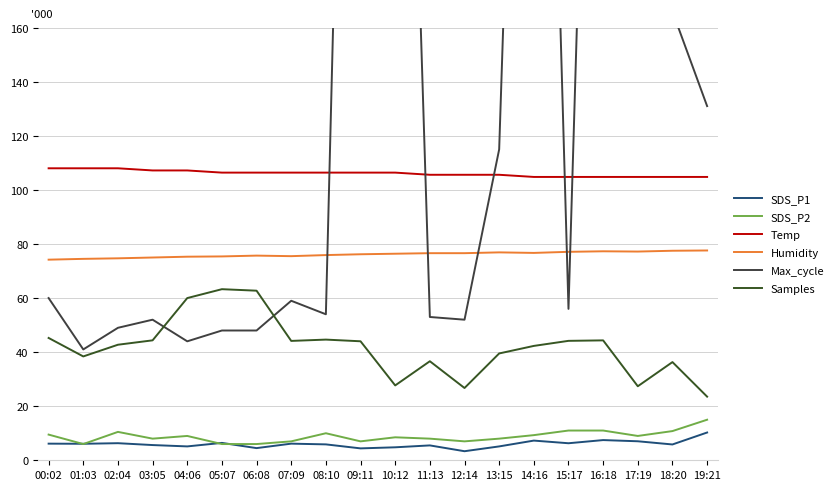

Is it true that SDS_P2 equals 10.0 at 08:10?

True